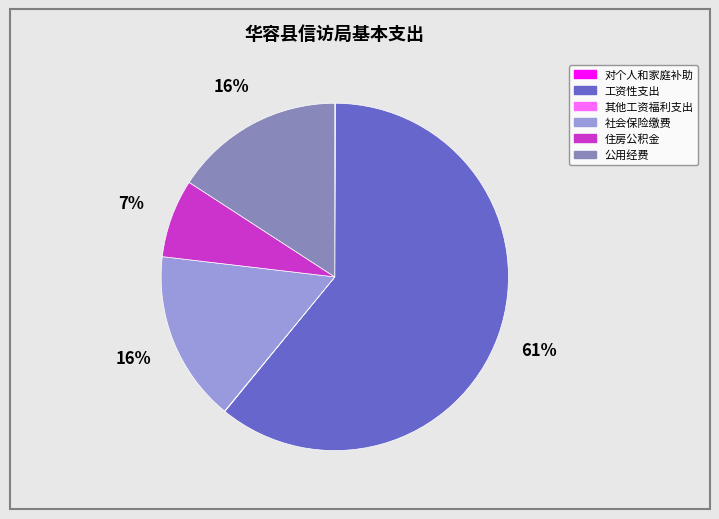

Which category accounts for the majority?

工资性支出